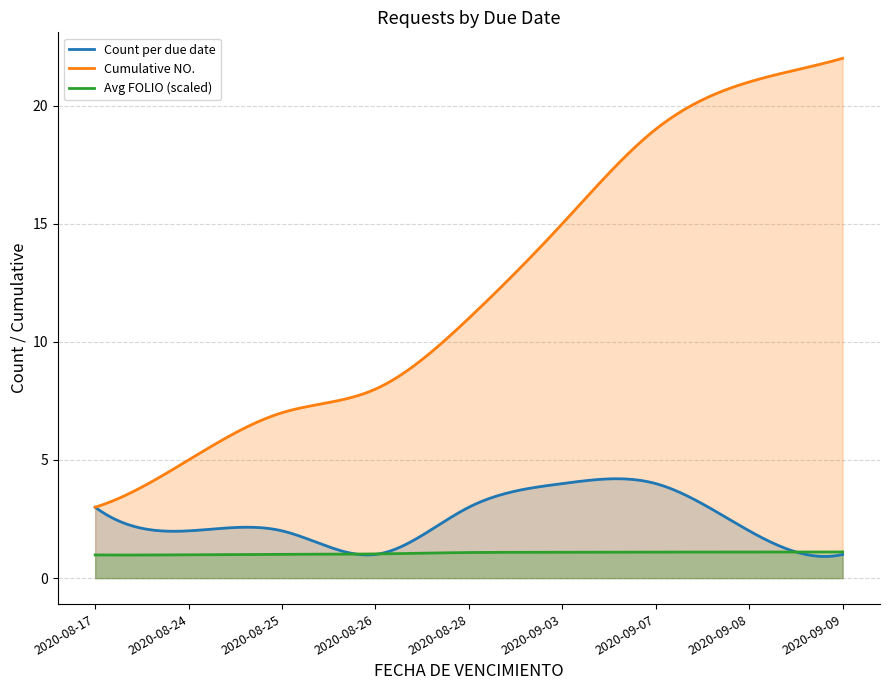

Rank the series by their maximum value, from highest to lowest.

Cumulative NO., Count per due date, Avg FOLIO (scaled)